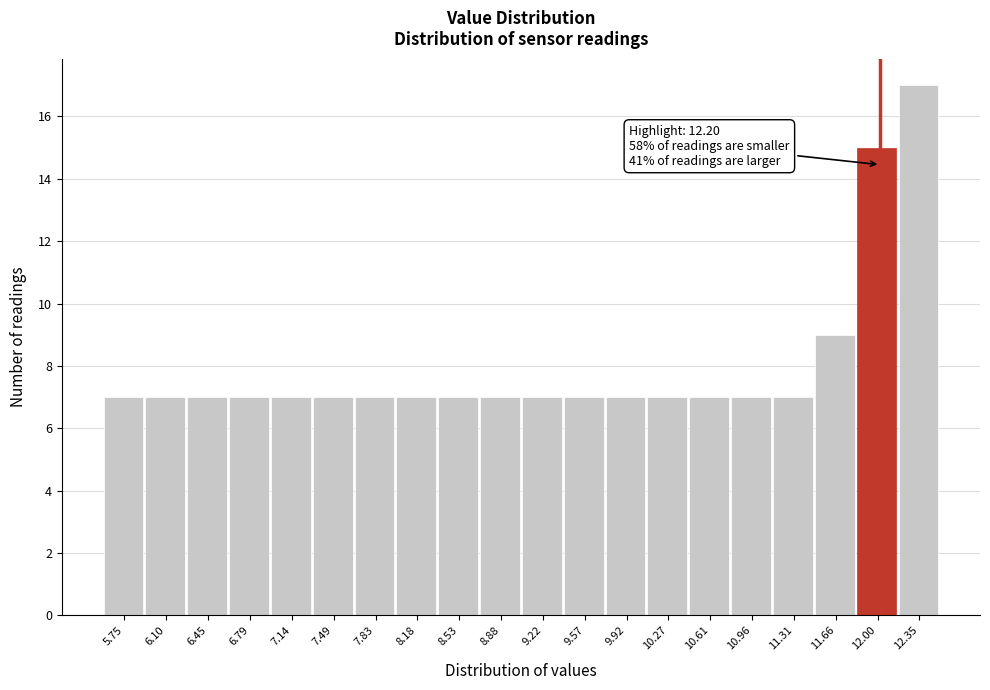

Reading left to right, extract all data points from this chart.

7	7	7	7	7	7	7	7	7	7	7	7	7	7	7	7	7	9	15	17